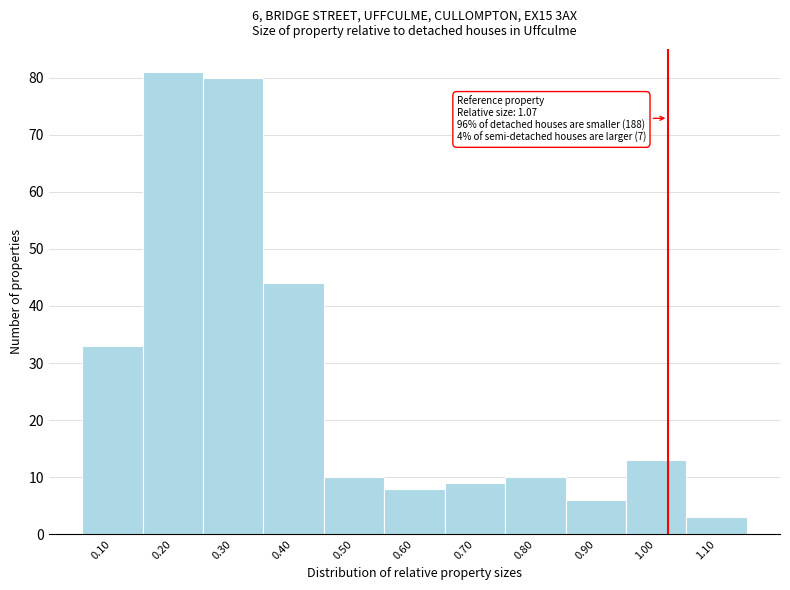

Reading left to right, extract all data points from this chart.

33	81	80	44	10	8	9	10	6	13	3